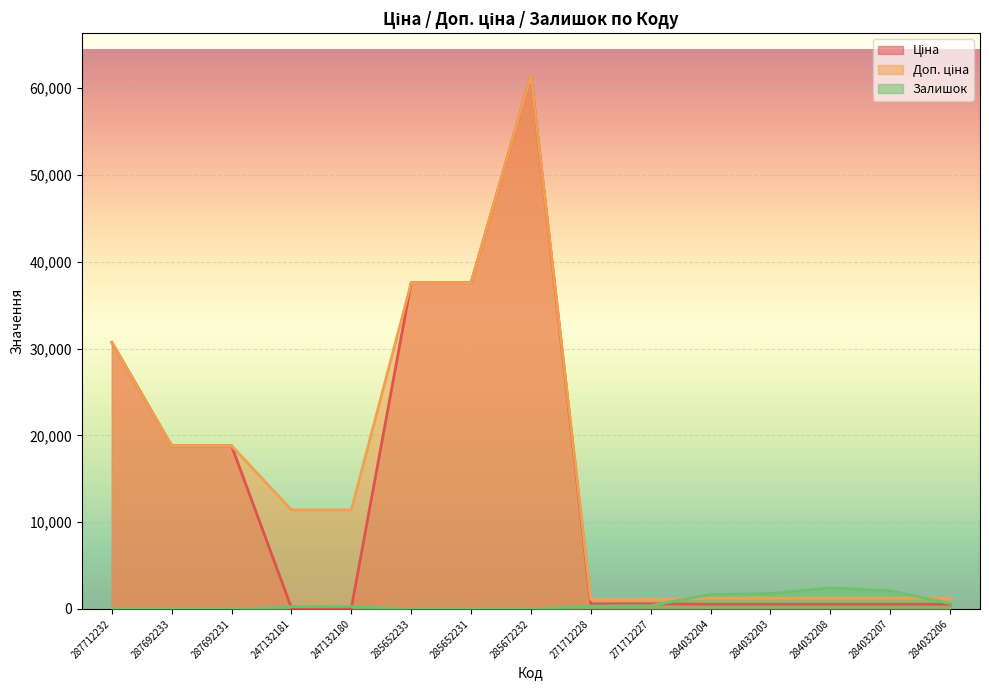

What is the greatest value displayed?

61434.3